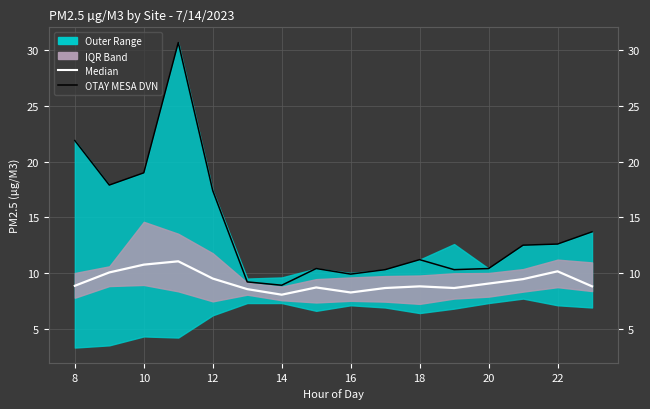

List the series in order of their overall mean, lowest first.

Median, OTAY MESA DVN